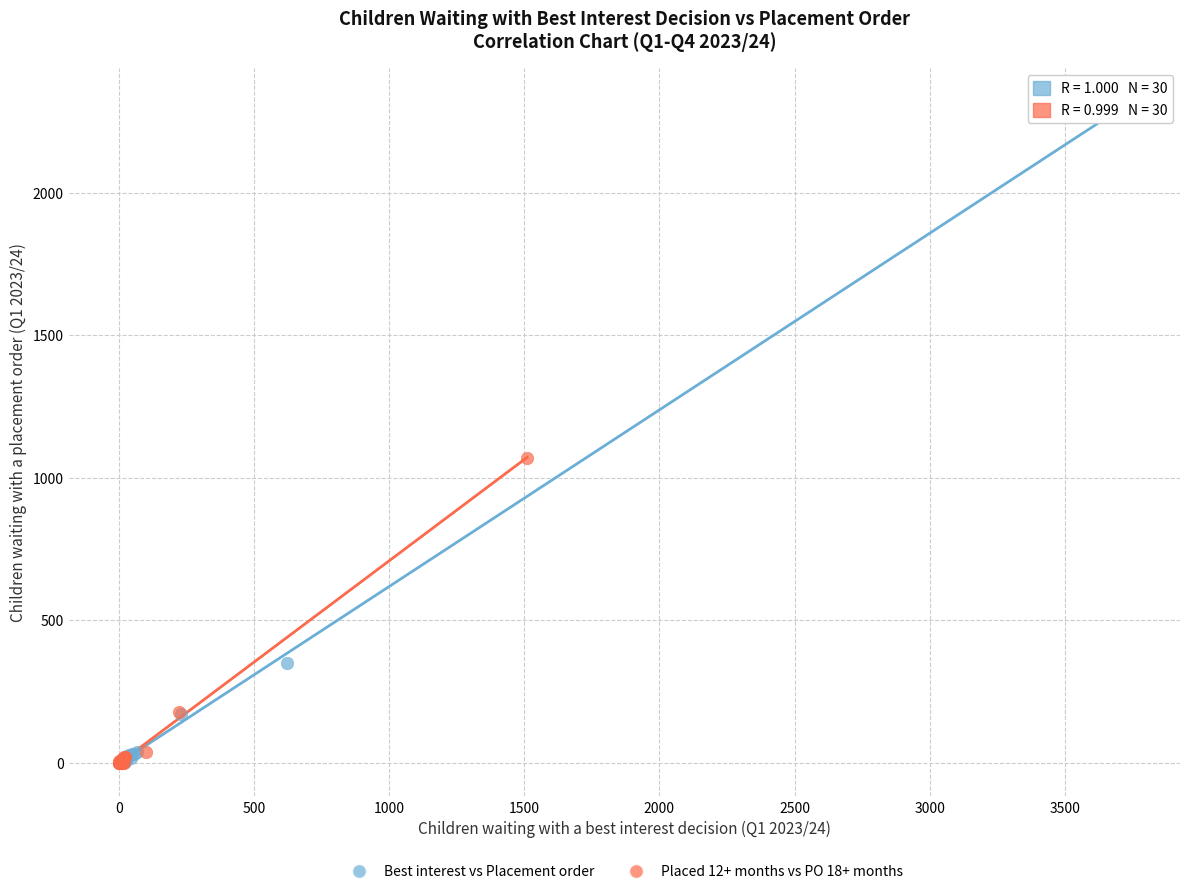

What are all the series names shown in the legend?

Best interest vs Placement order, Placed 12+ months vs PO 18+ months